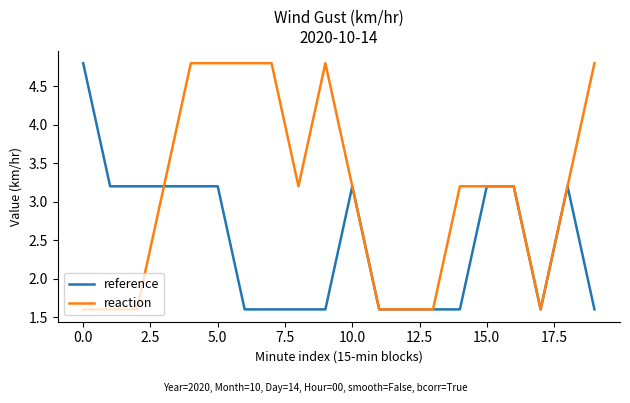

List the series in order of their overall mean, highest first.

reaction, reference